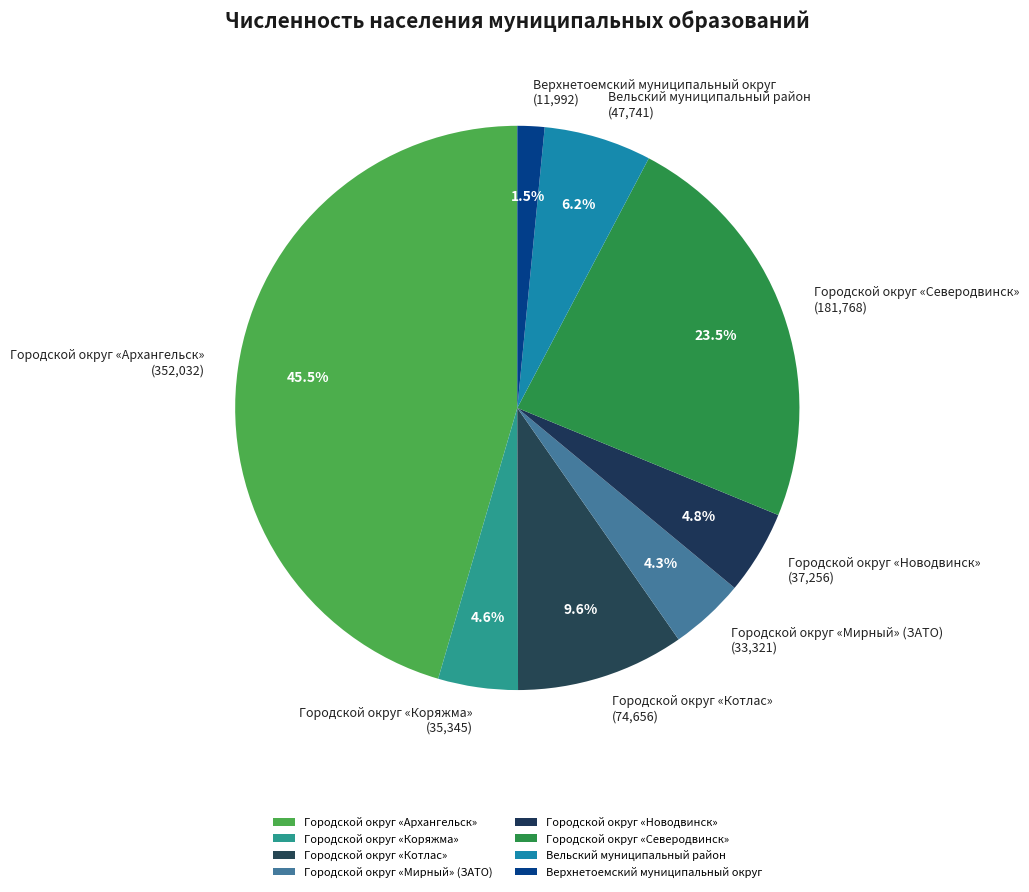

What is the largest slice in the pie chart?

Городской округ «Архангельск»